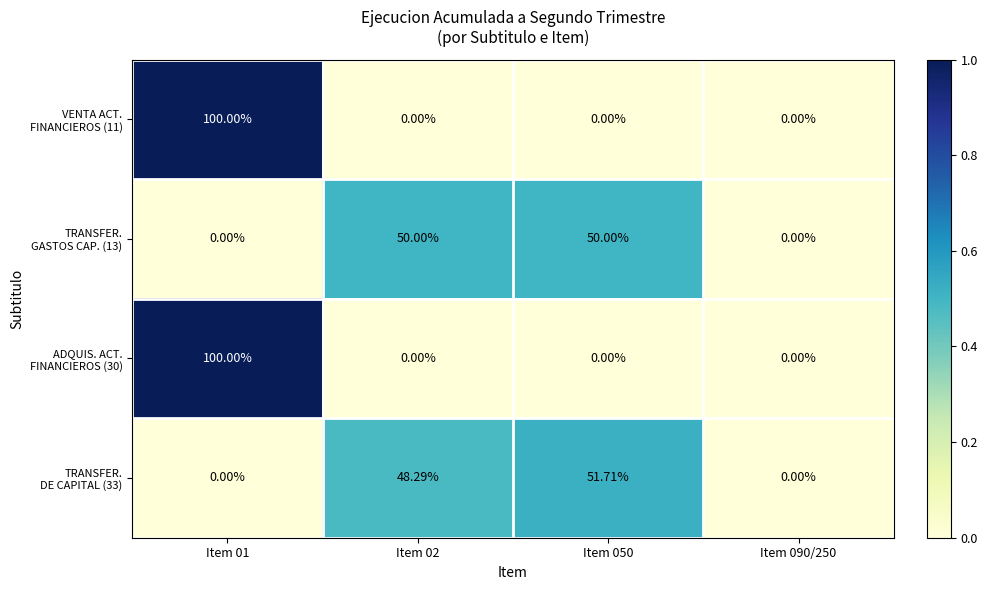

How many data points does each series have?

4